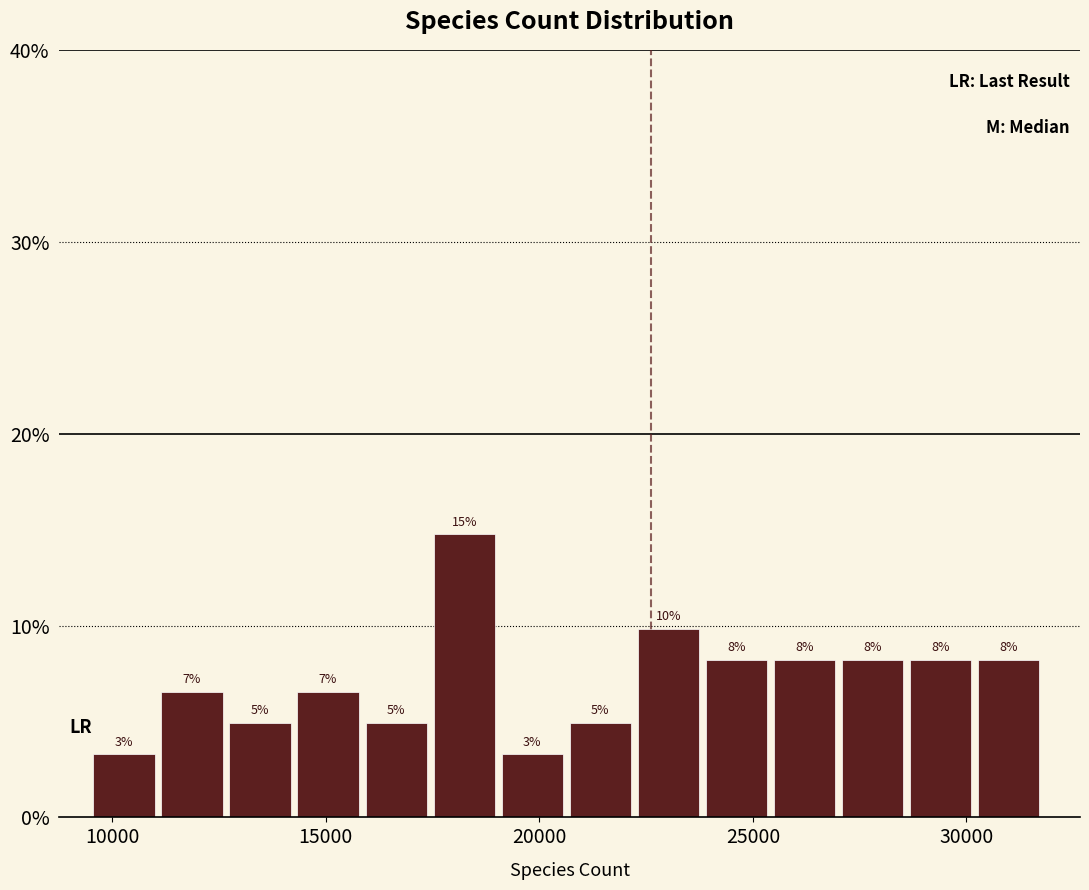

Read against the x-axis, roughly where is the centre of the tallest bar?

18000